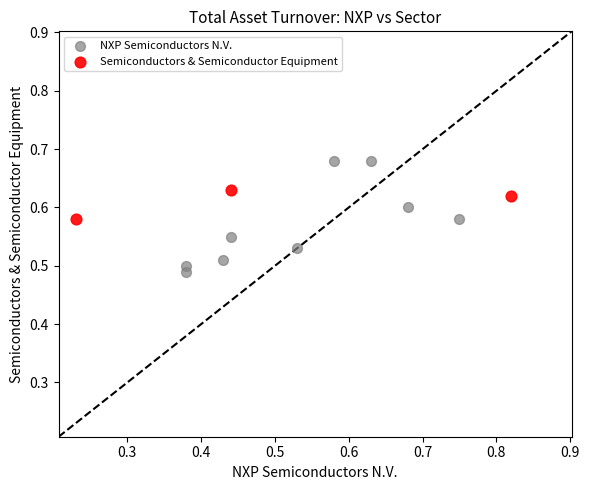

Which series contains the lowest Y value?

NXP Semiconductors N.V.